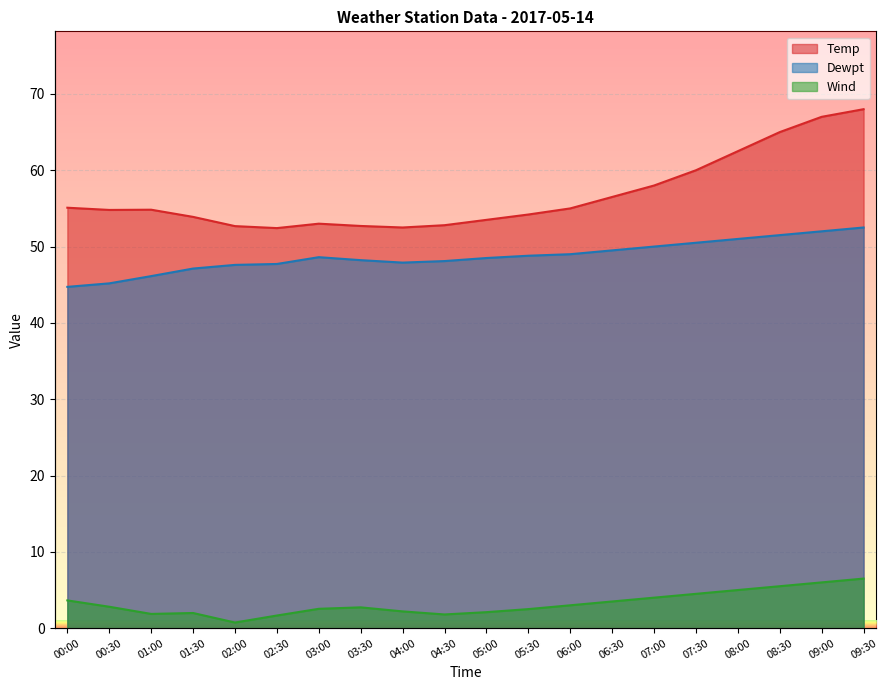

What is the maximum value shown in the chart?

68.0